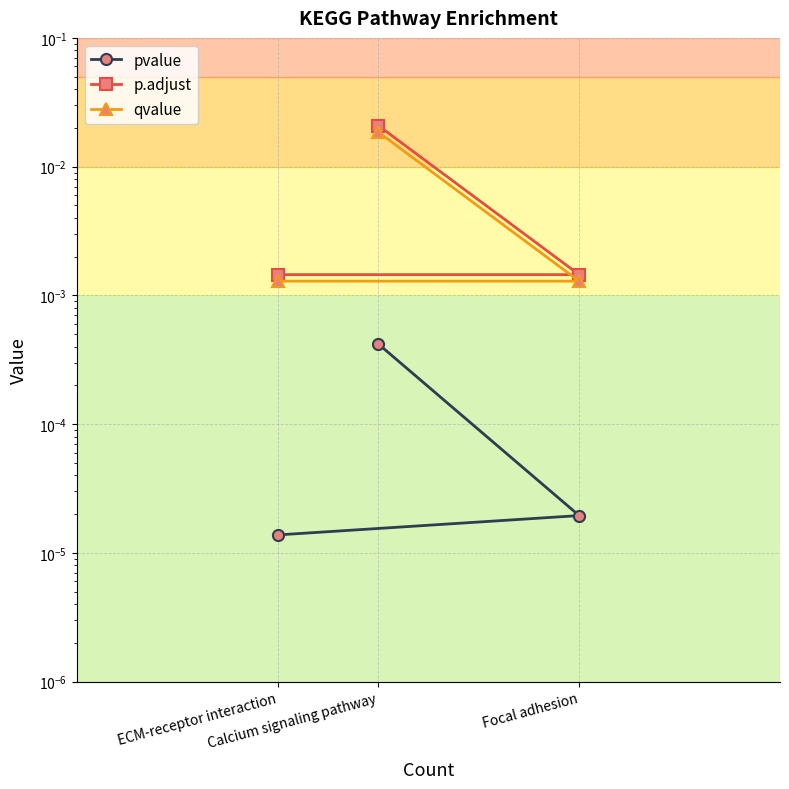

Which category has the lowest value across all series?

ECM-receptor interaction